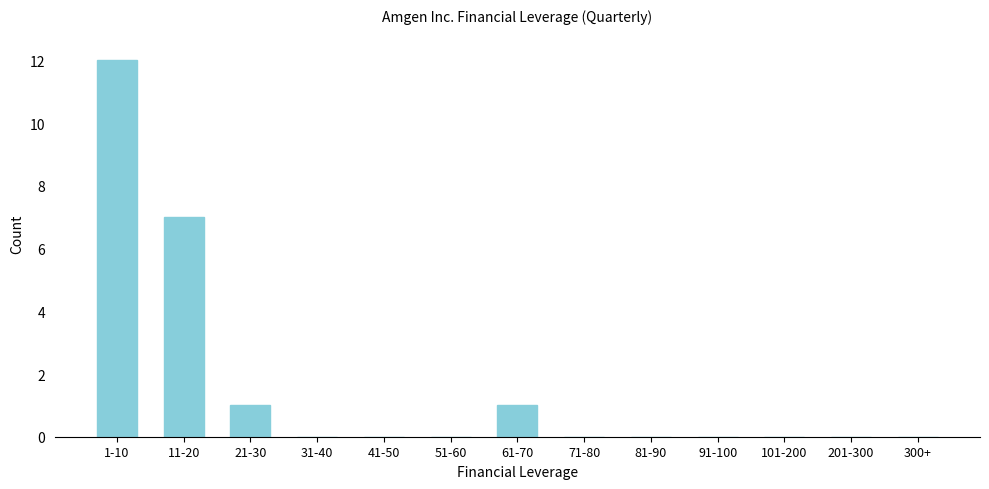

Reading left to right, list all the values displayed in this chart.

1-10=12	11-20=7	21-30=1	31-40=0	41-50=0	51-60=0	61-70=1	71-80=0	81-90=0	91-100=0	101-200=0	201-300=0	300+=0